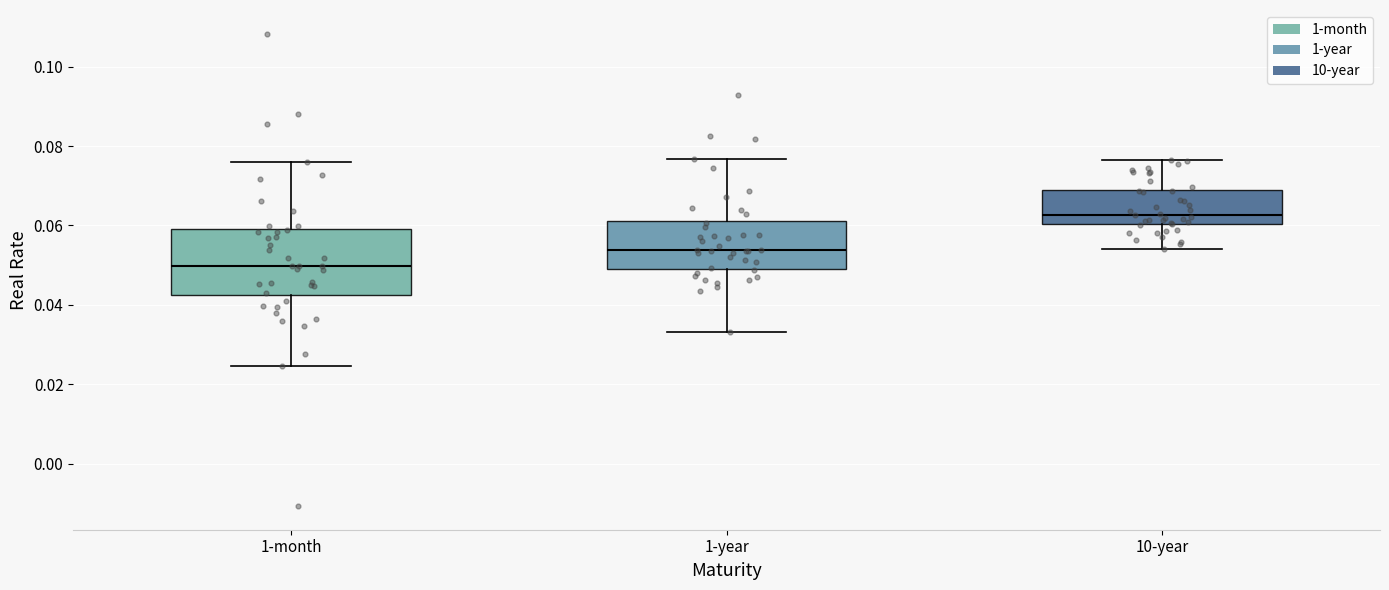

Which box is the tallest, from its lower edge to its upper edge?

1-month